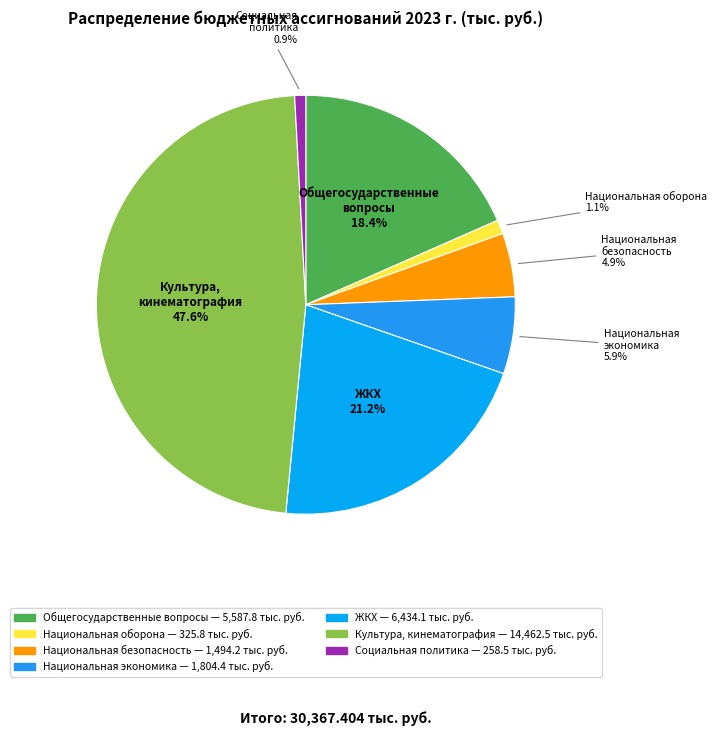

Does any single category account for the majority?

No